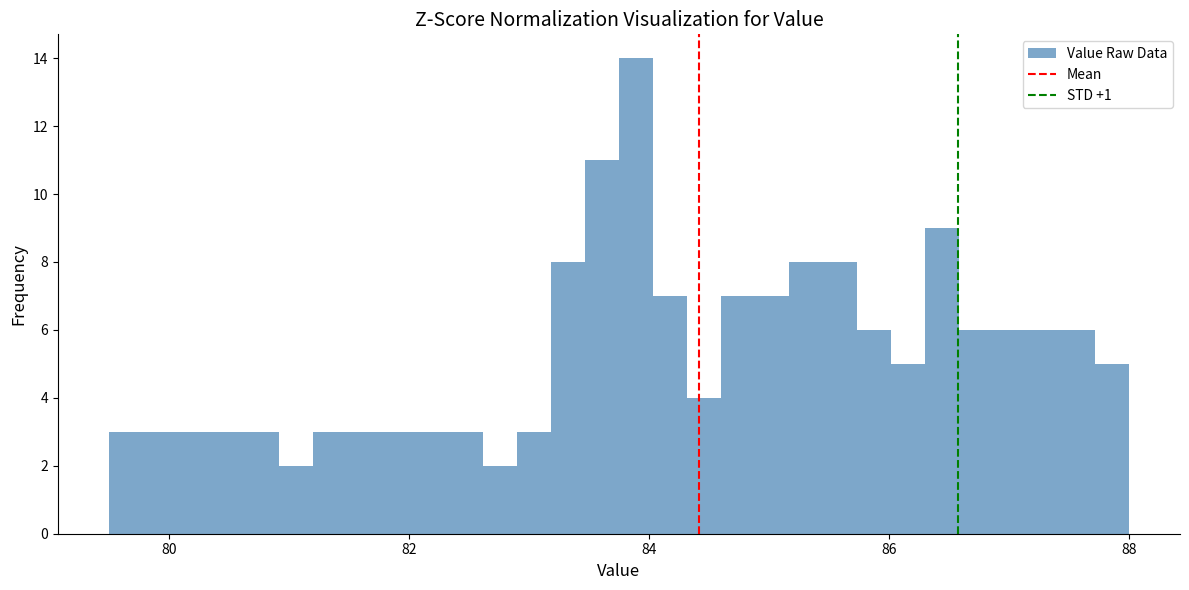

Read against the x-axis, roughly where is the centre of the tallest bar?

83.8